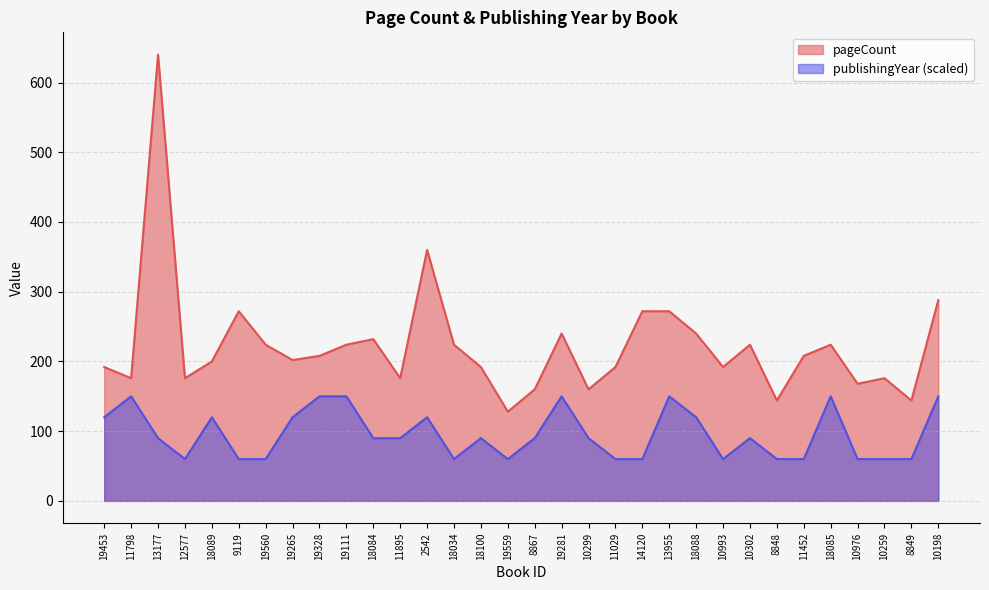

At 19281, list the series in order from smallest to largest.

publishingYear (scaled), pageCount